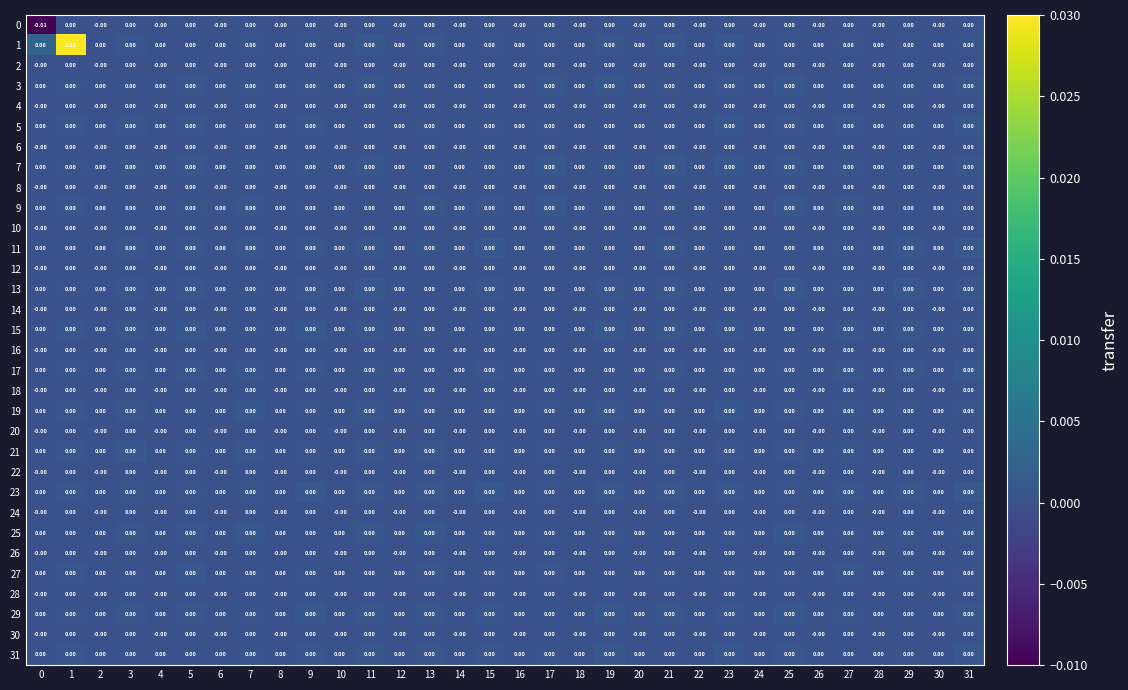

Reading right to left, list all the values displayed in this chart.

0: 31=0.0	30=-0.0	29=0.0	28=-0.0	27=0.0	26=-0.0	25=0.0	24=-0.0	23=0.0	22=-0.0	21=0.0	20=-0.0	19=0.0	18=-0.0	17=0.0	16=-0.0	15=0.0	14=-0.0	13=0.0	12=-0.0	11=0.0	10=-0.0	9=0.0	8=-0.0	7=0.0	6=-0.0	5=0.0	4=-0.0	3=0.0	2=-0.0	1=0.0	0=-0.0
1: 31=0.0	30=0.0	29=0.0	28=0.0	27=0.0	26=0.0	25=0.0	24=0.0	23=0.0	22=0.0	21=0.0	20=0.0	19=0.0	18=0.0	17=0.0	16=0.0	15=0.0	14=0.0	13=0.0	12=0.0	11=0.0	10=0.0	9=0.0	8=0.0	7=0.0	6=0.0	5=0.0	4=0.0	3=0.0	2=0.0	1=0.0	0=0.0
2: 31=0.0	30=-0.0	29=0.0	28=-0.0	27=0.0	26=-0.0	25=0.0	24=-0.0	23=0.0	22=-0.0	21=0.0	20=-0.0	19=0.0	18=-0.0	17=0.0	16=-0.0	15=0.0	14=-0.0	13=0.0	12=-0.0	11=0.0	10=-0.0	9=0.0	8=-0.0	7=0.0	6=-0.0	5=0.0	4=-0.0	3=0.0	2=-0.0	1=0.0	0=-0.0
3: 31=0.0	30=0.0	29=0.0	28=0.0	27=0.0	26=0.0	25=0.0	24=0.0	23=0.0	22=0.0	21=0.0	20=0.0	19=0.0	18=0.0	17=0.0	16=0.0	15=0.0	14=0.0	13=0.0	12=0.0	11=0.0	10=0.0	9=0.0	8=0.0	7=0.0	6=0.0	5=0.0	4=0.0	3=0.0	2=0.0	1=0.0	0=0.0
4: 31=0.0	30=-0.0	29=0.0	28=-0.0	27=0.0	26=-0.0	25=0.0	24=-0.0	23=0.0	22=-0.0	21=0.0	20=-0.0	19=0.0	18=-0.0	17=0.0	16=-0.0	15=0.0	14=-0.0	13=0.0	12=-0.0	11=0.0	10=-0.0	9=0.0	8=-0.0	7=0.0	6=-0.0	5=0.0	4=-0.0	3=0.0	2=-0.0	1=0.0	0=-0.0
5: 31=0.0	30=0.0	29=0.0	28=0.0	27=0.0	26=0.0	25=0.0	24=0.0	23=0.0	22=0.0	21=0.0	20=0.0	19=0.0	18=0.0	17=0.0	16=0.0	15=0.0	14=0.0	13=0.0	12=0.0	11=0.0	10=0.0	9=0.0	8=0.0	7=0.0	6=0.0	5=0.0	4=0.0	3=0.0	2=0.0	1=0.0	0=0.0
6: 31=0.0	30=-0.0	29=0.0	28=-0.0	27=0.0	26=-0.0	25=0.0	24=-0.0	23=0.0	22=-0.0	21=0.0	20=-0.0	19=0.0	18=-0.0	17=0.0	16=-0.0	15=0.0	14=-0.0	13=0.0	12=-0.0	11=0.0	10=-0.0	9=0.0	8=-0.0	7=0.0	6=-0.0	5=0.0	4=-0.0	3=0.0	2=-0.0	1=0.0	0=-0.0
7: 31=0.0	30=0.0	29=0.0	28=0.0	27=0.0	26=0.0	25=0.0	24=0.0	23=0.0	22=0.0	21=0.0	20=0.0	19=0.0	18=0.0	17=0.0	16=0.0	15=0.0	14=0.0	13=0.0	12=0.0	11=0.0	10=0.0	9=0.0	8=0.0	7=0.0	6=0.0	5=0.0	4=0.0	3=0.0	2=0.0	1=0.0	0=0.0
8: 31=0.0	30=-0.0	29=0.0	28=-0.0	27=0.0	26=-0.0	25=0.0	24=-0.0	23=0.0	22=-0.0	21=0.0	20=-0.0	19=0.0	18=-0.0	17=0.0	16=-0.0	15=0.0	14=-0.0	13=0.0	12=-0.0	11=0.0	10=-0.0	9=0.0	8=-0.0	7=0.0	6=-0.0	5=0.0	4=-0.0	3=0.0	2=-0.0	1=0.0	0=-0.0
9: 31=0.0	30=0.0	29=0.0	28=0.0	27=0.0	26=0.0	25=0.0	24=0.0	23=0.0	22=0.0	21=0.0	20=0.0	19=0.0	18=0.0	17=0.0	16=0.0	15=0.0	14=0.0	13=0.0	12=0.0	11=0.0	10=0.0	9=0.0	8=0.0	7=0.0	6=0.0	5=0.0	4=0.0	3=0.0	2=0.0	1=0.0	0=0.0
10: 31=0.0	30=-0.0	29=0.0	28=-0.0	27=0.0	26=-0.0	25=0.0	24=-0.0	23=0.0	22=-0.0	21=0.0	20=-0.0	19=0.0	18=-0.0	17=0.0	16=-0.0	15=0.0	14=-0.0	13=0.0	12=-0.0	11=0.0	10=-0.0	9=0.0	8=-0.0	7=0.0	6=-0.0	5=0.0	4=-0.0	3=0.0	2=-0.0	1=0.0	0=-0.0
11: 31=0.0	30=0.0	29=0.0	28=0.0	27=0.0	26=0.0	25=0.0	24=0.0	23=0.0	22=0.0	21=0.0	20=0.0	19=0.0	18=0.0	17=0.0	16=0.0	15=0.0	14=0.0	13=0.0	12=0.0	11=0.0	10=0.0	9=0.0	8=0.0	7=0.0	6=0.0	5=0.0	4=0.0	3=0.0	2=0.0	1=0.0	0=0.0
12: 31=0.0	30=-0.0	29=0.0	28=-0.0	27=0.0	26=-0.0	25=0.0	24=-0.0	23=0.0	22=-0.0	21=0.0	20=-0.0	19=0.0	18=-0.0	17=0.0	16=-0.0	15=0.0	14=-0.0	13=0.0	12=-0.0	11=0.0	10=-0.0	9=0.0	8=-0.0	7=0.0	6=-0.0	5=0.0	4=-0.0	3=0.0	2=-0.0	1=0.0	0=-0.0
13: 31=0.0	30=0.0	29=0.0	28=0.0	27=0.0	26=0.0	25=0.0	24=0.0	23=0.0	22=0.0	21=0.0	20=0.0	19=0.0	18=0.0	17=0.0	16=0.0	15=0.0	14=0.0	13=0.0	12=0.0	11=0.0	10=0.0	9=0.0	8=0.0	7=0.0	6=0.0	5=0.0	4=0.0	3=0.0	2=0.0	1=0.0	0=0.0
14: 31=0.0	30=-0.0	29=0.0	28=-0.0	27=0.0	26=-0.0	25=0.0	24=-0.0	23=0.0	22=-0.0	21=0.0	20=-0.0	19=0.0	18=-0.0	17=0.0	16=-0.0	15=0.0	14=-0.0	13=0.0	12=-0.0	11=0.0	10=-0.0	9=0.0	8=-0.0	7=0.0	6=-0.0	5=0.0	4=-0.0	3=0.0	2=-0.0	1=0.0	0=-0.0
15: 31=0.0	30=0.0	29=0.0	28=0.0	27=0.0	26=0.0	25=0.0	24=0.0	23=0.0	22=0.0	21=0.0	20=0.0	19=0.0	18=0.0	17=0.0	16=0.0	15=0.0	14=0.0	13=0.0	12=0.0	11=0.0	10=0.0	9=0.0	8=0.0	7=0.0	6=0.0	5=0.0	4=0.0	3=0.0	2=0.0	1=0.0	0=0.0
16: 31=0.0	30=-0.0	29=0.0	28=-0.0	27=0.0	26=-0.0	25=0.0	24=-0.0	23=0.0	22=-0.0	21=0.0	20=-0.0	19=0.0	18=-0.0	17=0.0	16=-0.0	15=0.0	14=-0.0	13=0.0	12=-0.0	11=0.0	10=-0.0	9=0.0	8=-0.0	7=0.0	6=-0.0	5=0.0	4=-0.0	3=0.0	2=-0.0	1=0.0	0=-0.0
17: 31=0.0	30=0.0	29=0.0	28=0.0	27=0.0	26=0.0	25=0.0	24=0.0	23=0.0	22=0.0	21=0.0	20=0.0	19=0.0	18=0.0	17=0.0	16=0.0	15=0.0	14=0.0	13=0.0	12=0.0	11=0.0	10=0.0	9=0.0	8=0.0	7=0.0	6=0.0	5=0.0	4=0.0	3=0.0	2=0.0	1=0.0	0=0.0
18: 31=0.0	30=-0.0	29=0.0	28=-0.0	27=0.0	26=-0.0	25=0.0	24=-0.0	23=0.0	22=-0.0	21=0.0	20=-0.0	19=0.0	18=-0.0	17=0.0	16=-0.0	15=0.0	14=-0.0	13=0.0	12=-0.0	11=0.0	10=-0.0	9=0.0	8=-0.0	7=0.0	6=-0.0	5=0.0	4=-0.0	3=0.0	2=-0.0	1=0.0	0=-0.0
19: 31=0.0	30=0.0	29=0.0	28=0.0	27=0.0	26=0.0	25=0.0	24=0.0	23=0.0	22=0.0	21=0.0	20=0.0	19=0.0	18=0.0	17=0.0	16=0.0	15=0.0	14=0.0	13=0.0	12=0.0	11=0.0	10=0.0	9=0.0	8=0.0	7=0.0	6=0.0	5=0.0	4=0.0	3=0.0	2=0.0	1=0.0	0=0.0
20: 31=0.0	30=-0.0	29=0.0	28=-0.0	27=0.0	26=-0.0	25=0.0	24=-0.0	23=0.0	22=-0.0	21=0.0	20=-0.0	19=0.0	18=-0.0	17=0.0	16=-0.0	15=0.0	14=-0.0	13=0.0	12=-0.0	11=0.0	10=-0.0	9=0.0	8=-0.0	7=0.0	6=-0.0	5=0.0	4=-0.0	3=0.0	2=-0.0	1=0.0	0=-0.0
21: 31=0.0	30=0.0	29=0.0	28=0.0	27=0.0	26=0.0	25=0.0	24=0.0	23=0.0	22=0.0	21=0.0	20=0.0	19=0.0	18=0.0	17=0.0	16=0.0	15=0.0	14=0.0	13=0.0	12=0.0	11=0.0	10=0.0	9=0.0	8=0.0	7=0.0	6=0.0	5=0.0	4=0.0	3=0.0	2=0.0	1=0.0	0=0.0
22: 31=0.0	30=-0.0	29=0.0	28=-0.0	27=0.0	26=-0.0	25=0.0	24=-0.0	23=0.0	22=-0.0	21=0.0	20=-0.0	19=0.0	18=-0.0	17=0.0	16=-0.0	15=0.0	14=-0.0	13=0.0	12=-0.0	11=0.0	10=-0.0	9=0.0	8=-0.0	7=0.0	6=-0.0	5=0.0	4=-0.0	3=0.0	2=-0.0	1=0.0	0=-0.0
23: 31=0.0	30=0.0	29=0.0	28=0.0	27=0.0	26=0.0	25=0.0	24=0.0	23=0.0	22=0.0	21=0.0	20=0.0	19=0.0	18=0.0	17=0.0	16=0.0	15=0.0	14=0.0	13=0.0	12=0.0	11=0.0	10=0.0	9=0.0	8=0.0	7=0.0	6=0.0	5=0.0	4=0.0	3=0.0	2=0.0	1=0.0	0=0.0
24: 31=0.0	30=-0.0	29=0.0	28=-0.0	27=0.0	26=-0.0	25=0.0	24=-0.0	23=0.0	22=-0.0	21=0.0	20=-0.0	19=0.0	18=-0.0	17=0.0	16=-0.0	15=0.0	14=-0.0	13=0.0	12=-0.0	11=0.0	10=-0.0	9=0.0	8=-0.0	7=0.0	6=-0.0	5=0.0	4=-0.0	3=0.0	2=-0.0	1=0.0	0=-0.0
25: 31=0.0	30=0.0	29=0.0	28=0.0	27=0.0	26=0.0	25=0.0	24=0.0	23=0.0	22=0.0	21=0.0	20=0.0	19=0.0	18=0.0	17=0.0	16=0.0	15=0.0	14=0.0	13=0.0	12=0.0	11=0.0	10=0.0	9=0.0	8=0.0	7=0.0	6=0.0	5=0.0	4=0.0	3=0.0	2=0.0	1=0.0	0=0.0
26: 31=0.0	30=-0.0	29=0.0	28=-0.0	27=0.0	26=-0.0	25=0.0	24=-0.0	23=0.0	22=-0.0	21=0.0	20=-0.0	19=0.0	18=-0.0	17=0.0	16=-0.0	15=0.0	14=-0.0	13=0.0	12=-0.0	11=0.0	10=-0.0	9=0.0	8=-0.0	7=0.0	6=-0.0	5=0.0	4=-0.0	3=0.0	2=-0.0	1=0.0	0=-0.0
27: 31=0.0	30=0.0	29=0.0	28=0.0	27=0.0	26=0.0	25=0.0	24=0.0	23=0.0	22=0.0	21=0.0	20=0.0	19=0.0	18=0.0	17=0.0	16=0.0	15=0.0	14=0.0	13=0.0	12=0.0	11=0.0	10=0.0	9=0.0	8=0.0	7=0.0	6=0.0	5=0.0	4=0.0	3=0.0	2=0.0	1=0.0	0=0.0
28: 31=0.0	30=-0.0	29=0.0	28=-0.0	27=0.0	26=-0.0	25=0.0	24=-0.0	23=0.0	22=-0.0	21=0.0	20=-0.0	19=0.0	18=-0.0	17=0.0	16=-0.0	15=0.0	14=-0.0	13=0.0	12=-0.0	11=0.0	10=-0.0	9=0.0	8=-0.0	7=0.0	6=-0.0	5=0.0	4=-0.0	3=0.0	2=-0.0	1=0.0	0=-0.0
29: 31=0.0	30=0.0	29=0.0	28=0.0	27=0.0	26=0.0	25=0.0	24=0.0	23=0.0	22=0.0	21=0.0	20=0.0	19=0.0	18=0.0	17=0.0	16=0.0	15=0.0	14=0.0	13=0.0	12=0.0	11=0.0	10=0.0	9=0.0	8=0.0	7=0.0	6=0.0	5=0.0	4=0.0	3=0.0	2=0.0	1=0.0	0=0.0
30: 31=0.0	30=-0.0	29=0.0	28=-0.0	27=0.0	26=-0.0	25=0.0	24=-0.0	23=0.0	22=-0.0	21=0.0	20=-0.0	19=0.0	18=-0.0	17=0.0	16=-0.0	15=0.0	14=-0.0	13=0.0	12=-0.0	11=0.0	10=-0.0	9=0.0	8=-0.0	7=0.0	6=-0.0	5=0.0	4=-0.0	3=0.0	2=-0.0	1=0.0	0=-0.0
31: 31=0.0	30=0.0	29=0.0	28=0.0	27=0.0	26=0.0	25=0.0	24=0.0	23=0.0	22=0.0	21=0.0	20=0.0	19=0.0	18=0.0	17=0.0	16=0.0	15=0.0	14=0.0	13=0.0	12=0.0	11=0.0	10=0.0	9=0.0	8=0.0	7=0.0	6=0.0	5=0.0	4=0.0	3=0.0	2=0.0	1=0.0	0=0.0